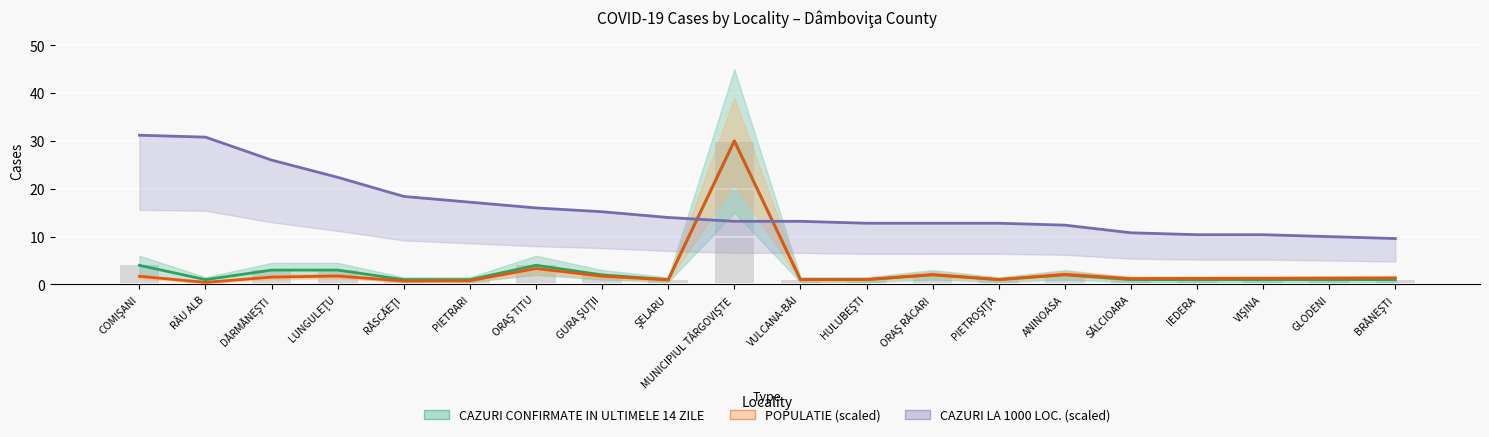

Reading left to right, list all the values displayed in this chart.

CAZURI CONFIRMATE IN ULTIMELE 14 ZILE: COMIŞANI=4.0	RÂU ALB=1.0	DĂRMĂNEŞTI=3.0	LUNGULEŢU=3.0	RĂSCĂEŢI=1.0	PIETRARI=1.0	ORAŞ TITU=4.0	GURA ŞUŢII=2.0	ŞELARU=1.0	MUNICIPIUL TÂRGOVIŞTE=30.0	VULCANA-BĂI=1.0	HULUBEŞTI=1.0	ORAŞ RĂCARI=2.0	PIETROŞIŢA=1.0	ANINOASA=2.0	SĂLCIOARA=1.0	IEDERA=1.0	VIŞINA=1.0	GLODENI=1.0	BRĂNEŞTI=1.0
POPULATIE (scaled): COMIŞANI=1.7	RÂU ALB=0.4	DĂRMĂNEŞTI=1.5	LUNGULEŢU=1.8	RĂSCĂEŢI=0.7	PIETRARI=0.8	ORAŞ TITU=3.3	GURA ŞUŢII=1.7	ŞELARU=0.9	MUNICIPIUL TÂRGOVIŞTE=30.0	VULCANA-BĂI=1.0	HULUBEŞTI=1.0	ORAŞ RĂCARI=2.1	PIETROŞIŢA=1.0	ANINOASA=2.1	SĂLCIOARA=1.2	IEDERA=1.3	VIŞINA=1.3	GLODENI=1.3	BRĂNEŞTI=1.4
CAZURI LA 1000 LOC. (scaled): COMIŞANI=31.2	RÂU ALB=30.8	DĂRMĂNEŞTI=26.0	LUNGULEŢU=22.4	RĂSCĂEŢI=18.4	PIETRARI=17.2	ORAŞ TITU=16.0	GURA ŞUŢII=15.2	ŞELARU=14.0	MUNICIPIUL TÂRGOVIŞTE=13.2	VULCANA-BĂI=13.2	HULUBEŞTI=12.8	ORAŞ RĂCARI=12.8	PIETROŞIŢA=12.8	ANINOASA=12.4	SĂLCIOARA=10.8	IEDERA=10.4	VIŞINA=10.4	GLODENI=10.0	BRĂNEŞTI=9.6